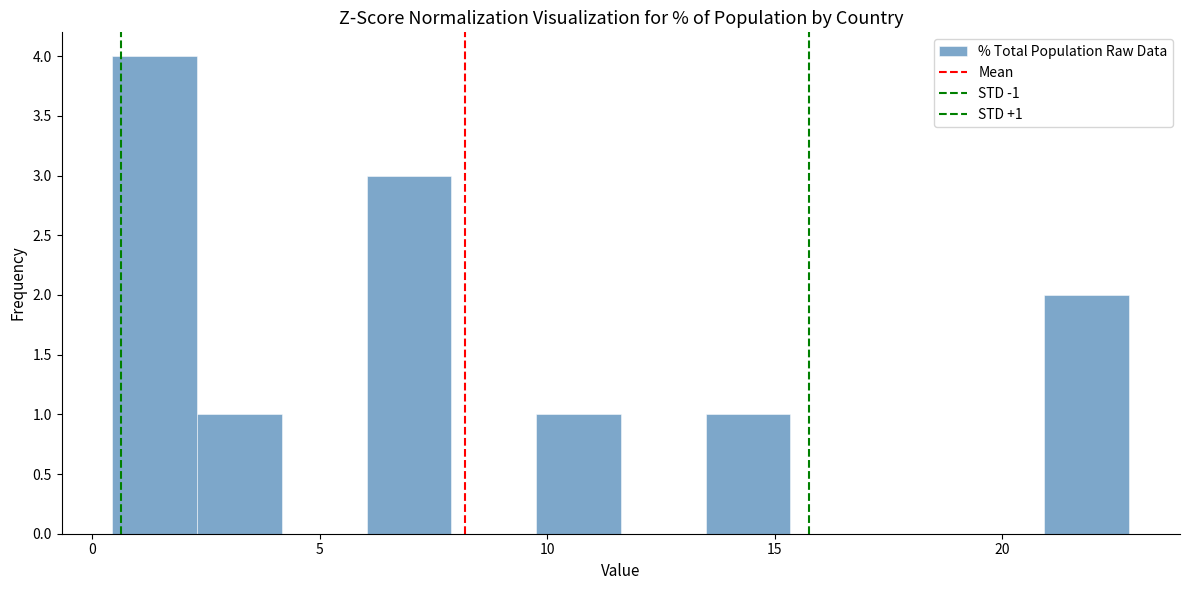

Read against the x-axis, roughly where is the centre of the tallest bar?

1.5